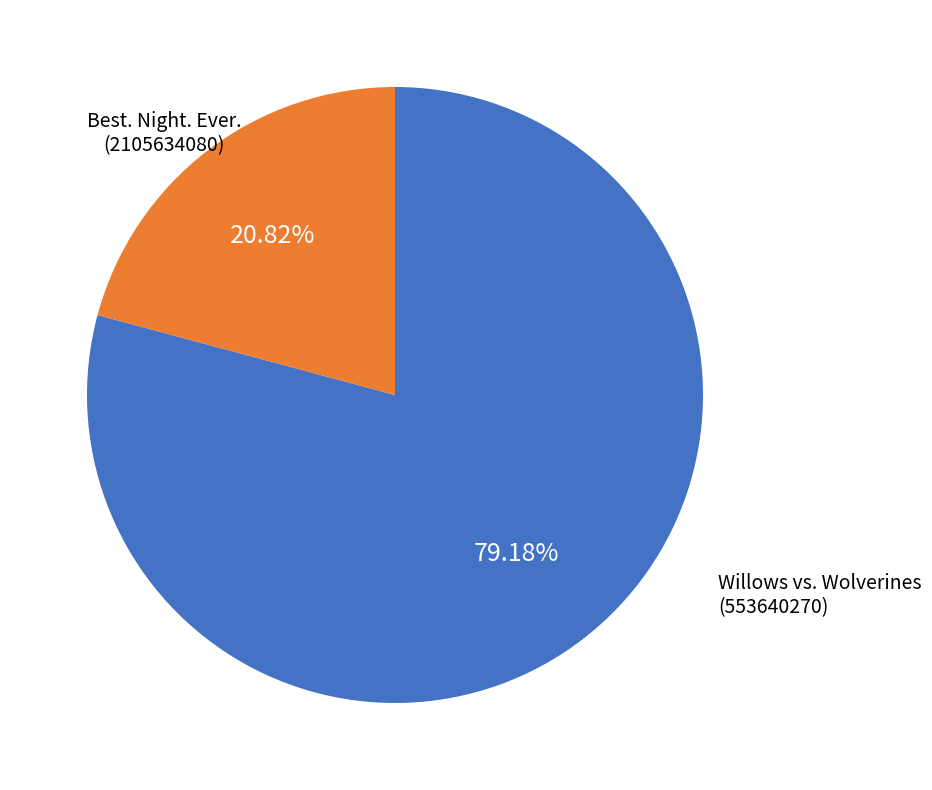

How many segments does this pie chart have?

2